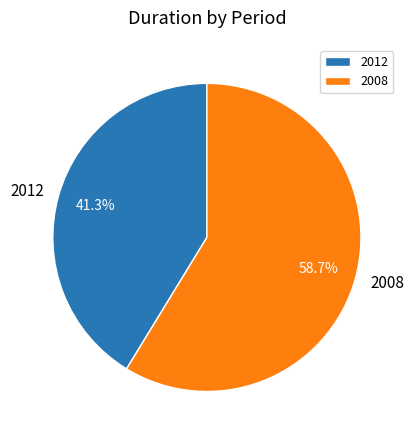

Which category has the smallest portion of the pie?

2012